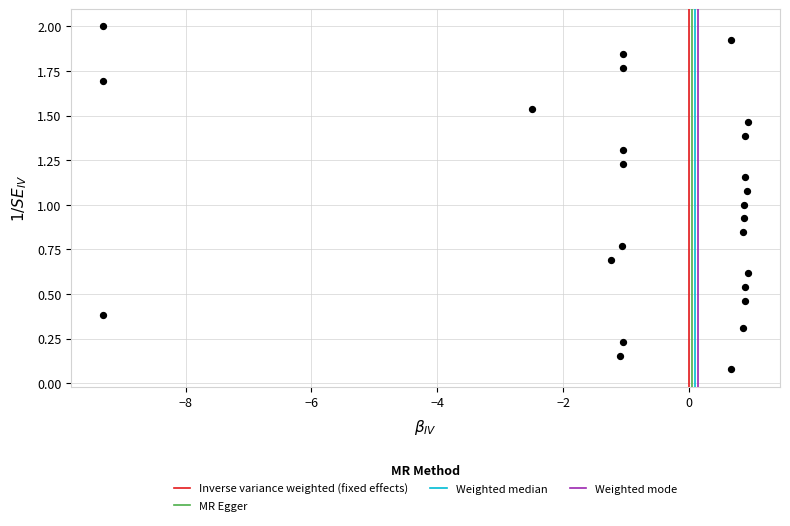

What is the range of X values (max minus min)?

10.2